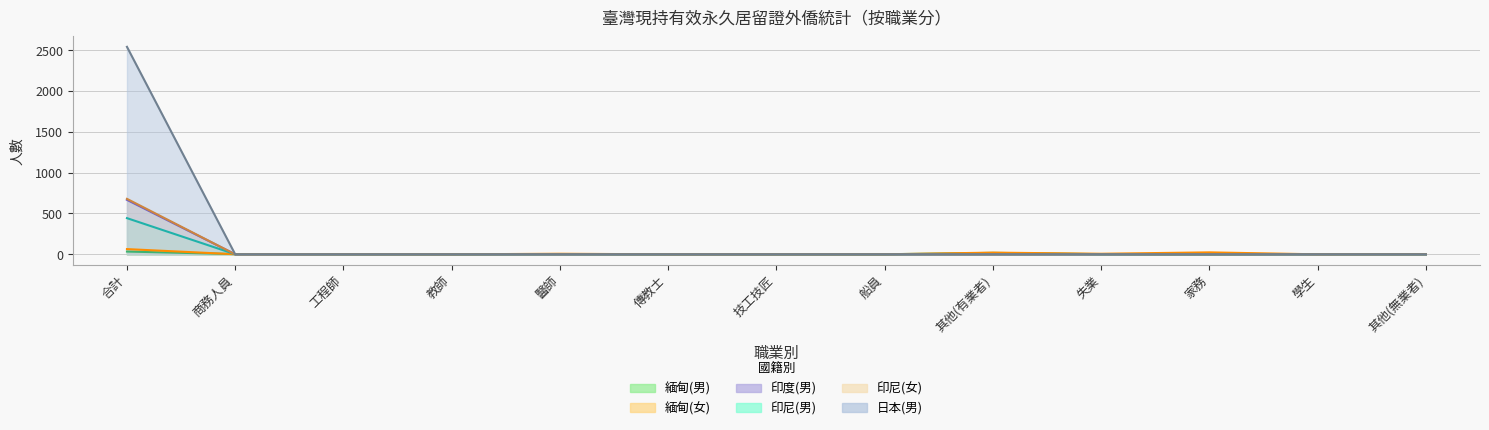

Reading right to left, transcribe all the data shown in this chart.

緬甸(男): 1	3	0	2	18	1	1	0	3	0	2	3	34
緬甸(女): 3	0	24	7	21	0	0	0	7	0	1	1	64
印度(男): 0	0	0	0	0	0	0	0	0	0	0	0	667
印尼(男): 0	0	0	0	1	0	0	0	0	0	0	1	443
印尼(女): 0	0	0	0	0	0	0	0	0	0	0	0	679
日本(男): 0	0	0	0	0	0	0	0	0	0	0	0	2540